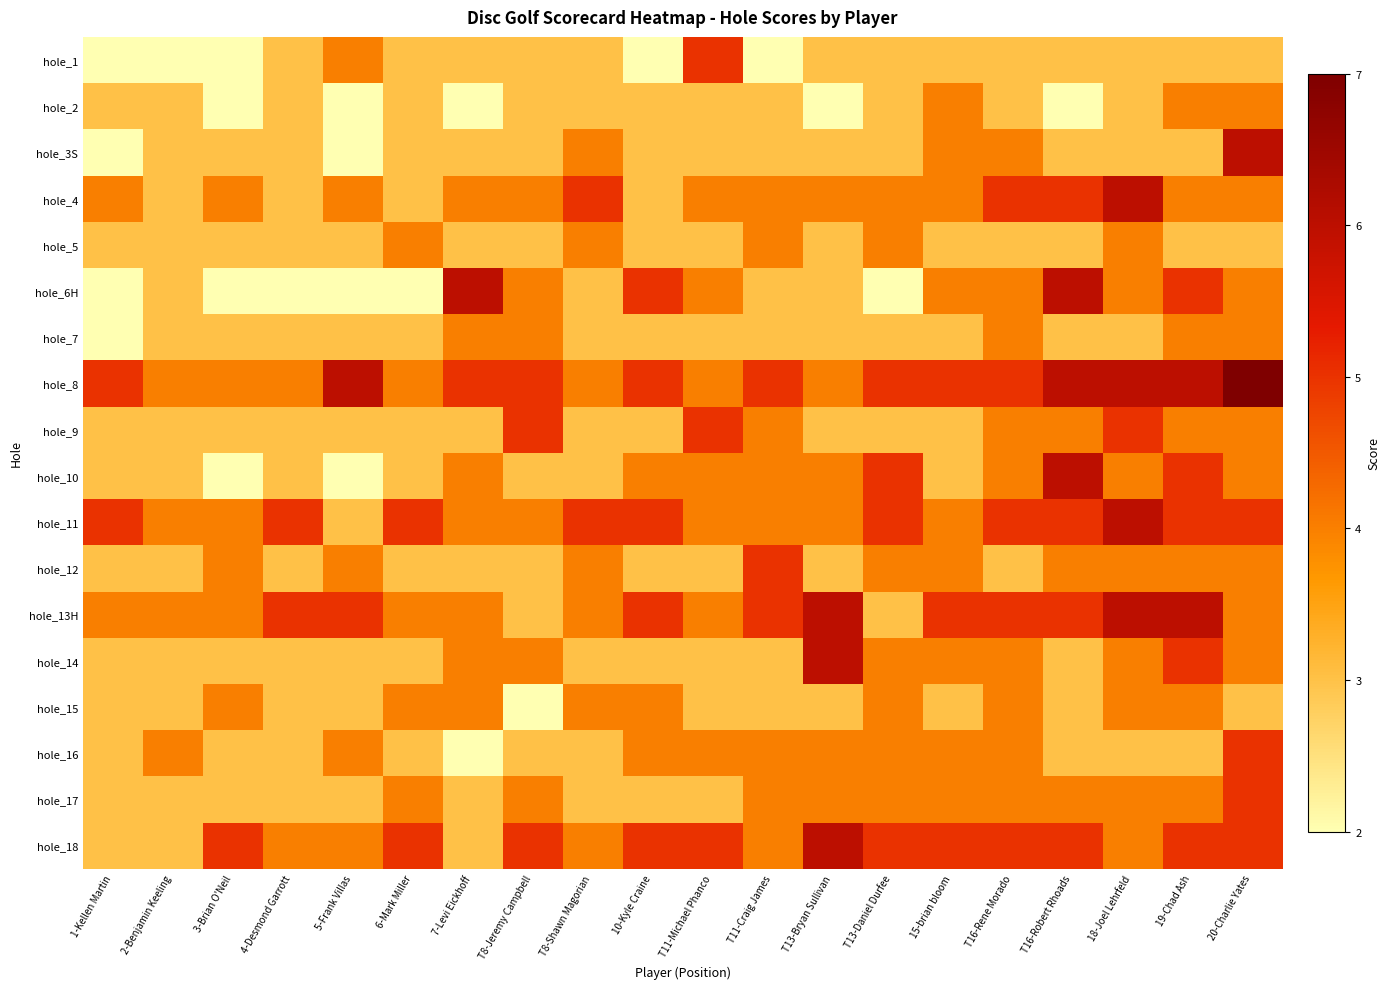

What is the spread (max minus min) of values at 5-Frank Villas?

4